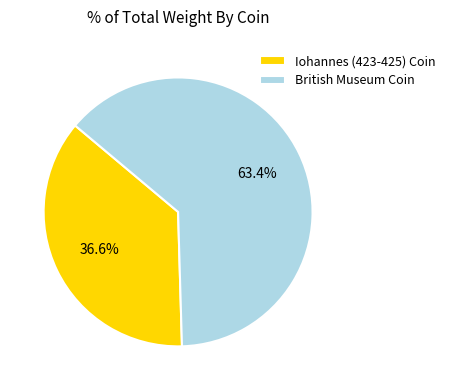

Does Iohannes (423-425) Coin account for over 50% of the chart?

No